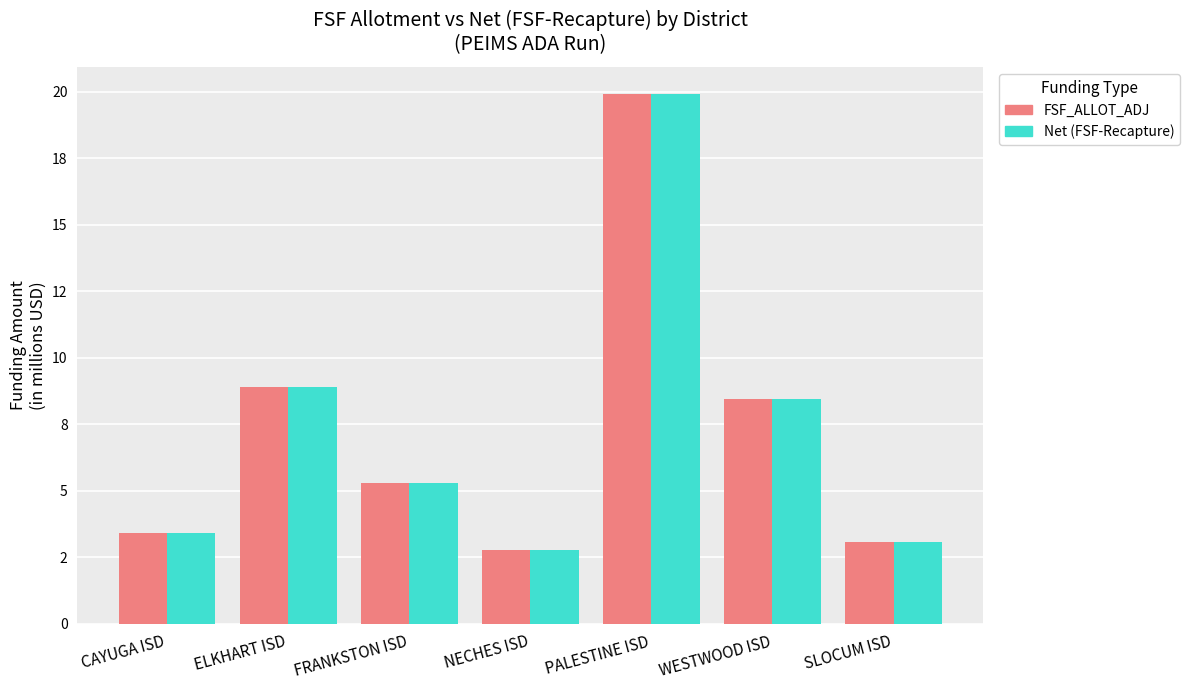

What position from the right is CAYUGA ISD?

7